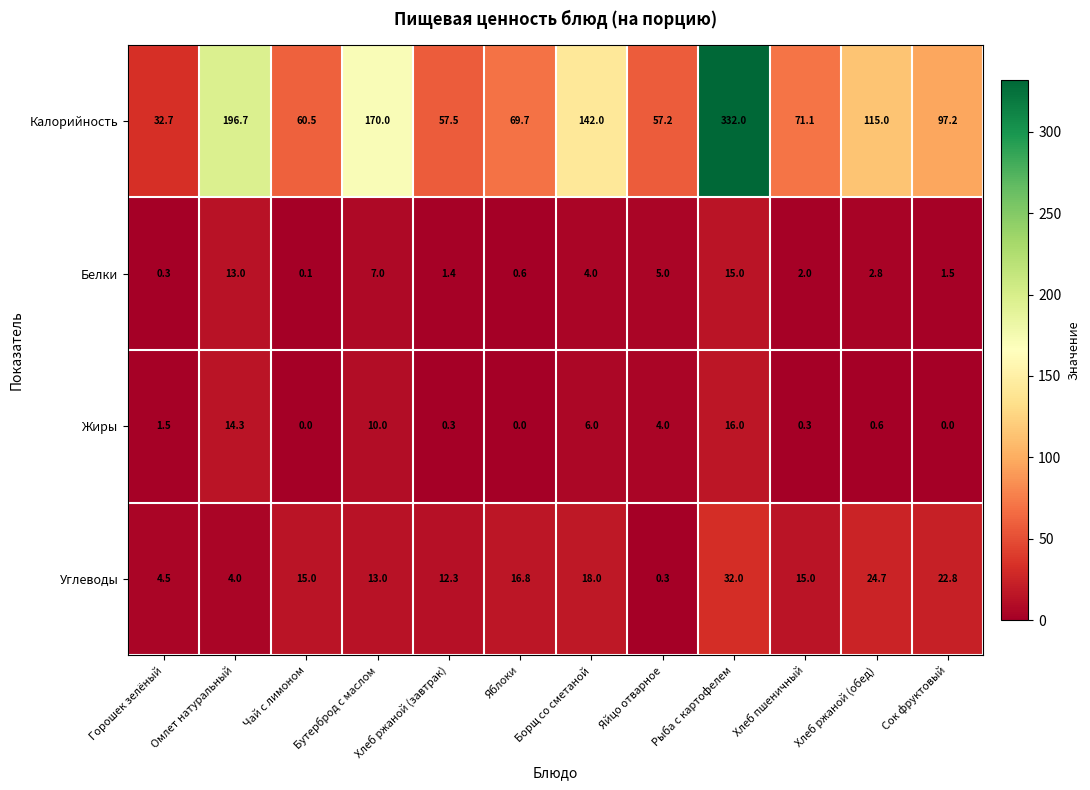

Where is Углеводы nearest to the value 16?

Яблоки